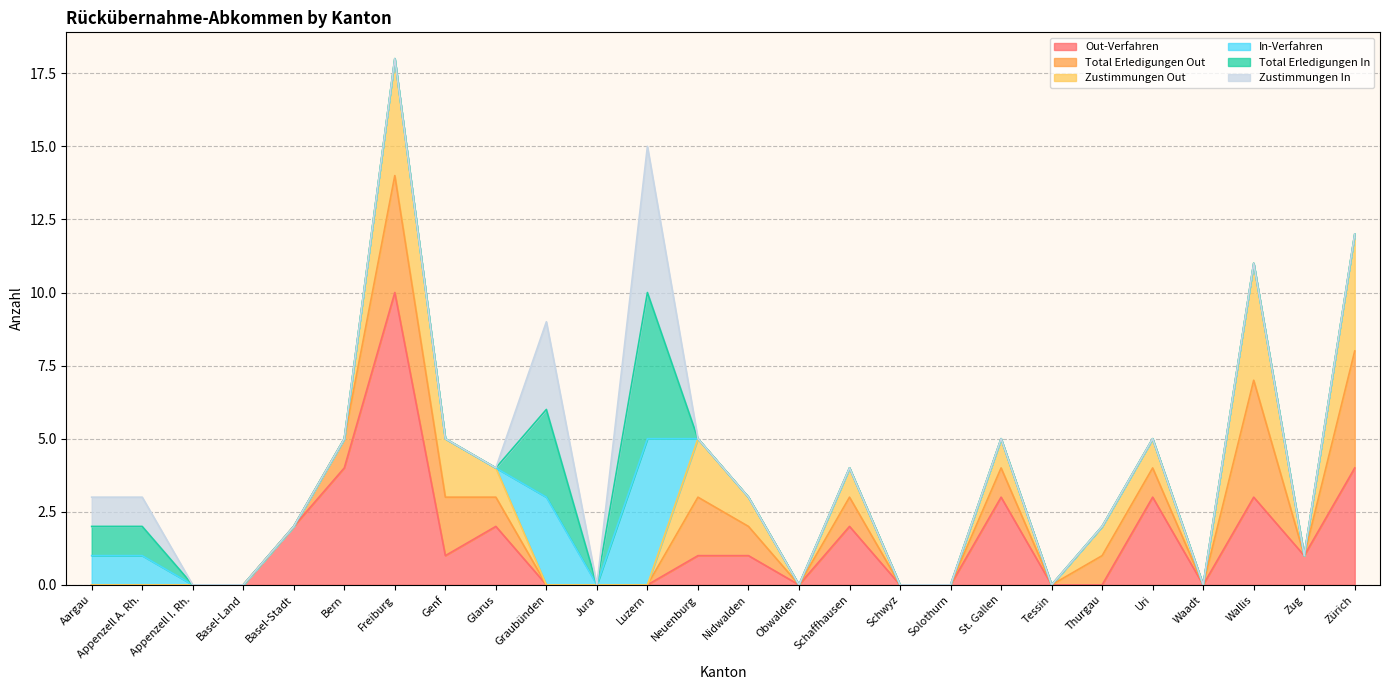

Which series has the largest total across all categories?

Out-Verfahren